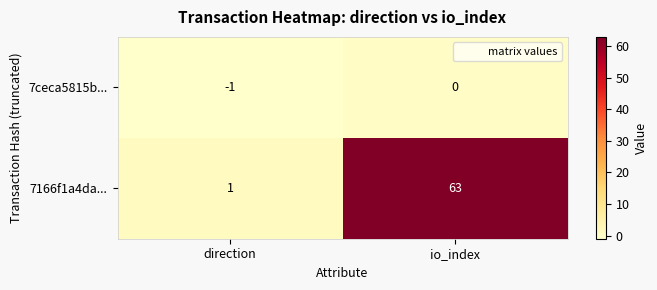

Which series has the widest spread of values?

7166f1a4da...